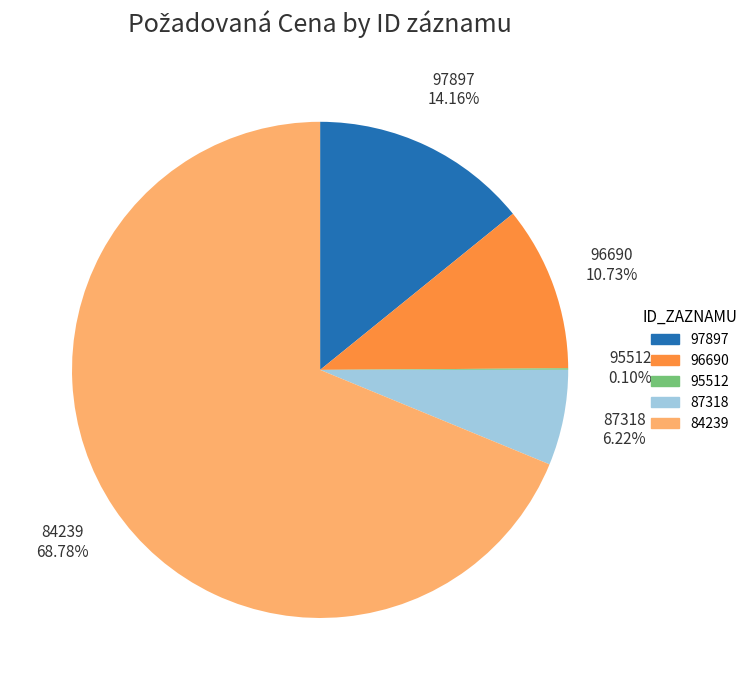

What is the largest slice in the pie chart?

84239